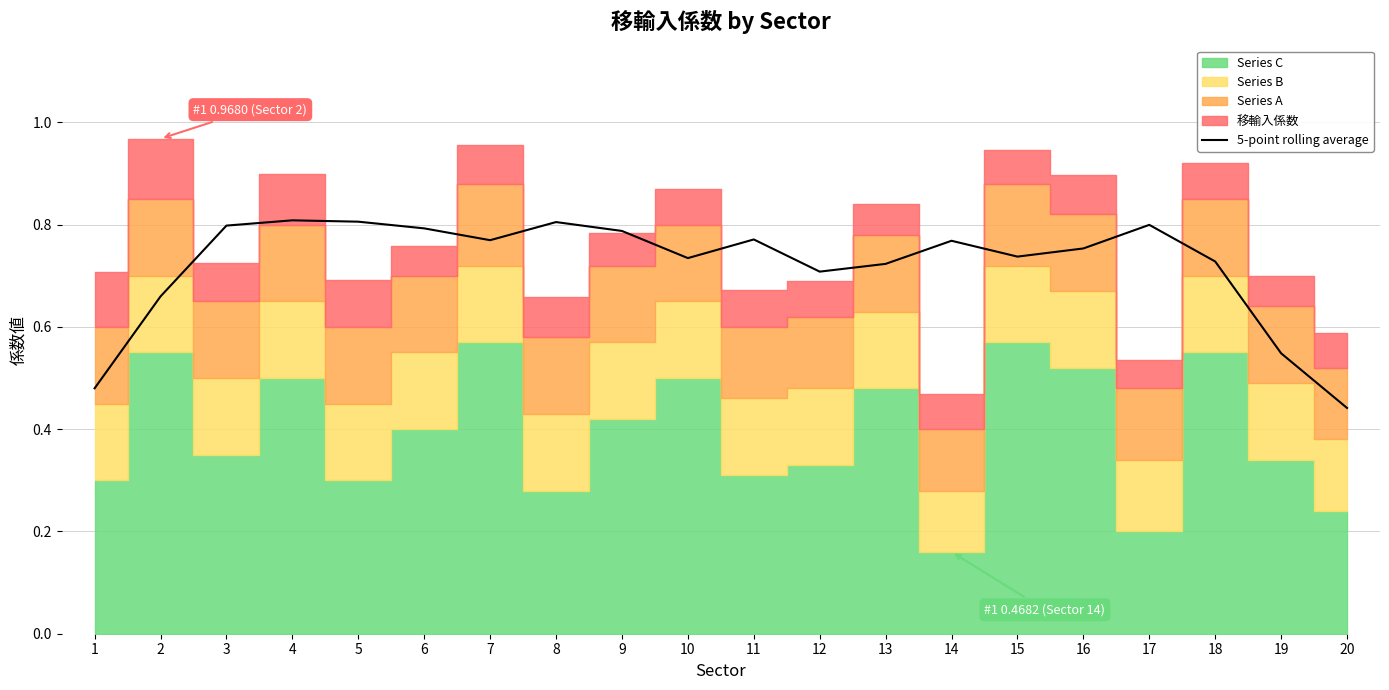

True or false: the data shows 0.7 at 18.

True